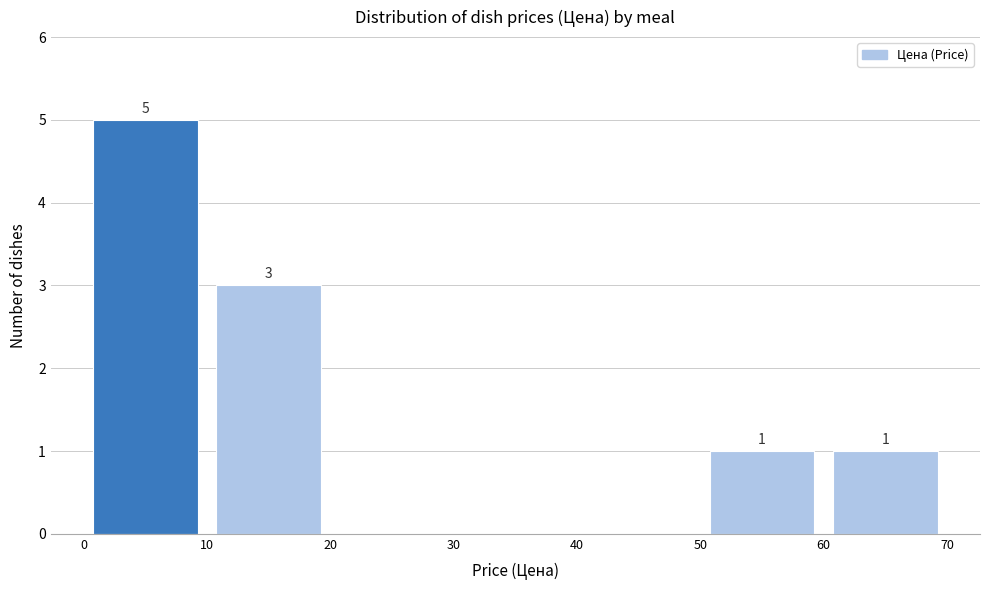

Over which range of the x-axis is the bar tallest?

0 to 10